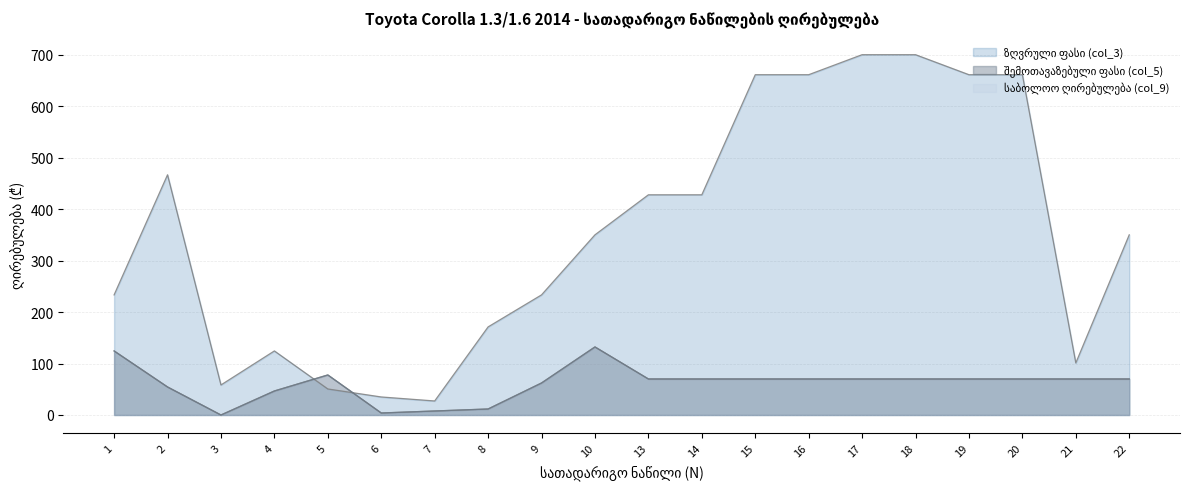

Reading right to left, what are all the values shown in this chart?

ზღვრული ფასი (col_3): 22=349.9	21=101.1	20=661.0	19=661.0	18=699.8	17=699.8	16=661.0	15=661.0	14=427.7	13=427.7	10=349.9	9=233.3	8=171.1	7=27.2	6=35.0	5=50.5	4=124.4	3=58.3	2=466.6	1=233.3
შემოთავაზებული ფასი (col_5): 22=70.0	21=70.0	20=70.0	19=70.0	18=70.0	17=70.0	16=70.0	15=70.0	14=70.0	13=70.0	10=132.2	9=62.2	8=11.7	7=7.8	6=3.9	5=77.8	4=46.6	3=0.0	2=54.4	1=124.4
საბოლოო ღირებულება (col_9): 22=70.0	21=70.0	20=70.0	19=70.0	18=70.0	17=70.0	16=70.0	15=70.0	14=70.0	13=70.0	10=132.2	9=62.2	8=11.7	7=7.8	6=3.9	5=77.8	4=46.6	3=0.0	2=54.4	1=124.4